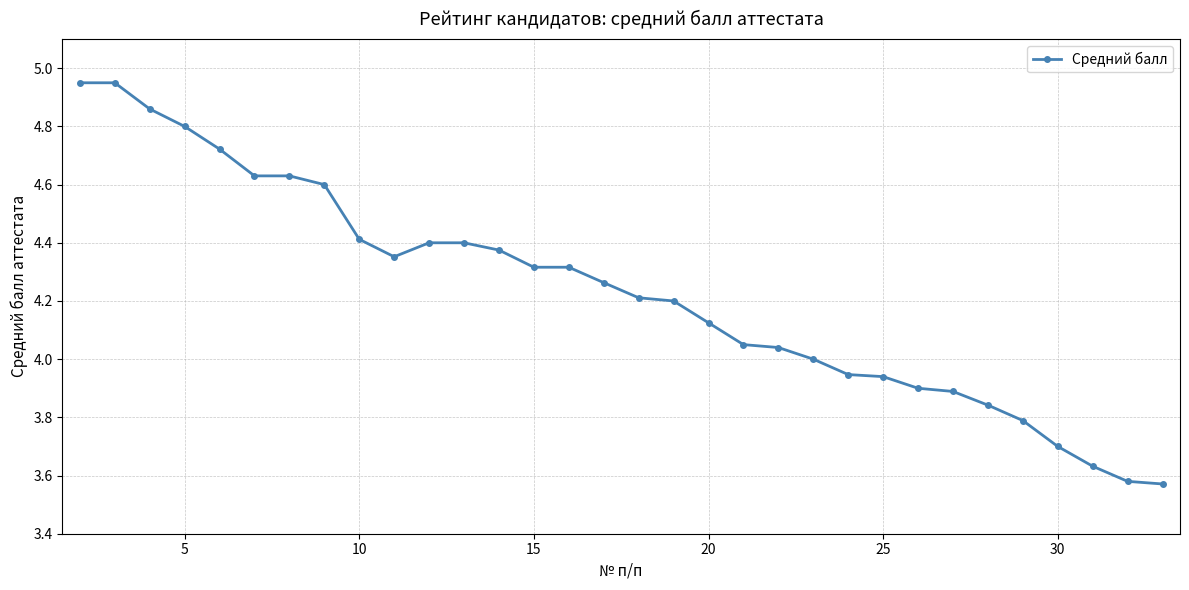

Is this an area chart (filled region under the line)?

No